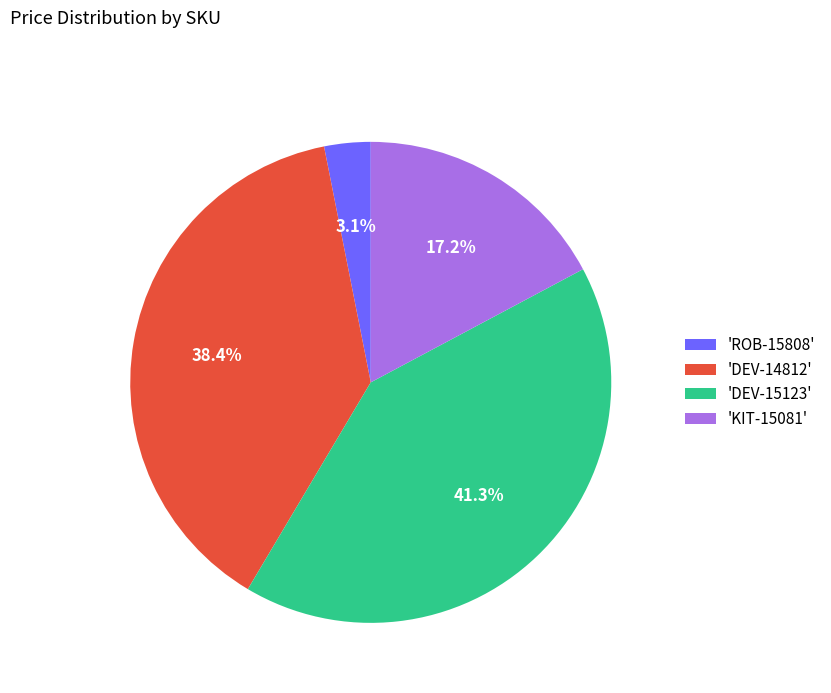

What is the smallest slice in the pie chart?

'ROB-15808'